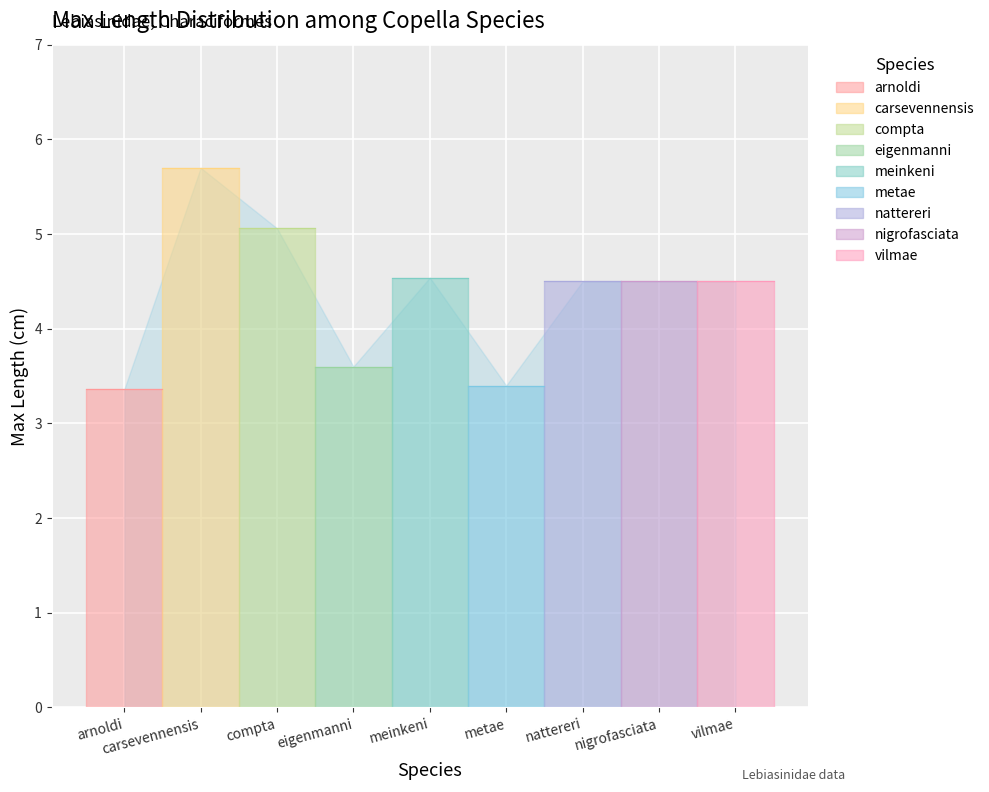

What is the difference between the second highest and minimum values?

1.7